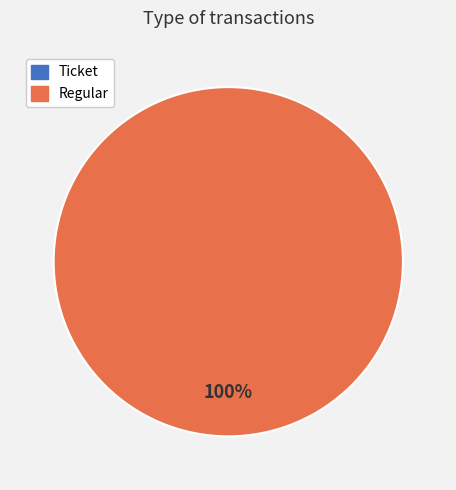

How many segments does this pie chart have?

2